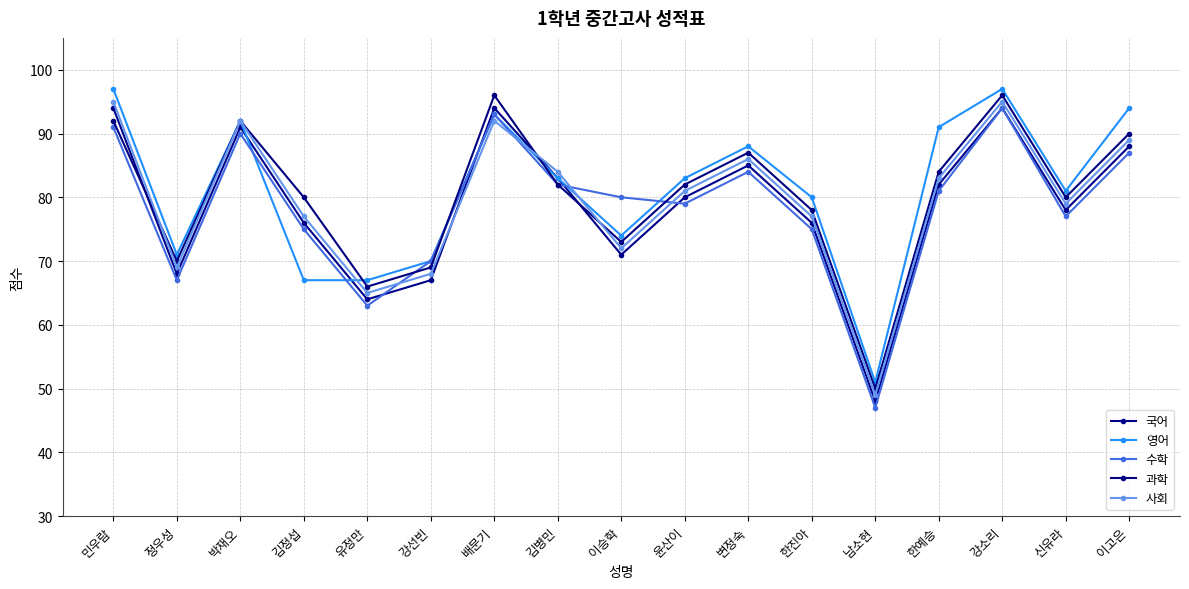

What is the label of the 13th point from the left?

남소현